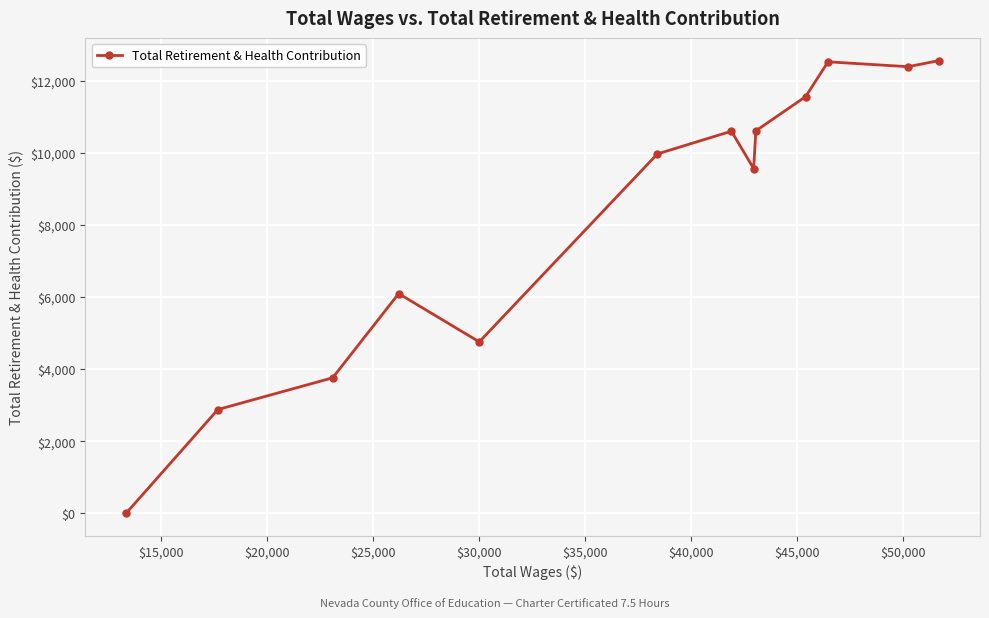

How many categories are shown in the chart?

13